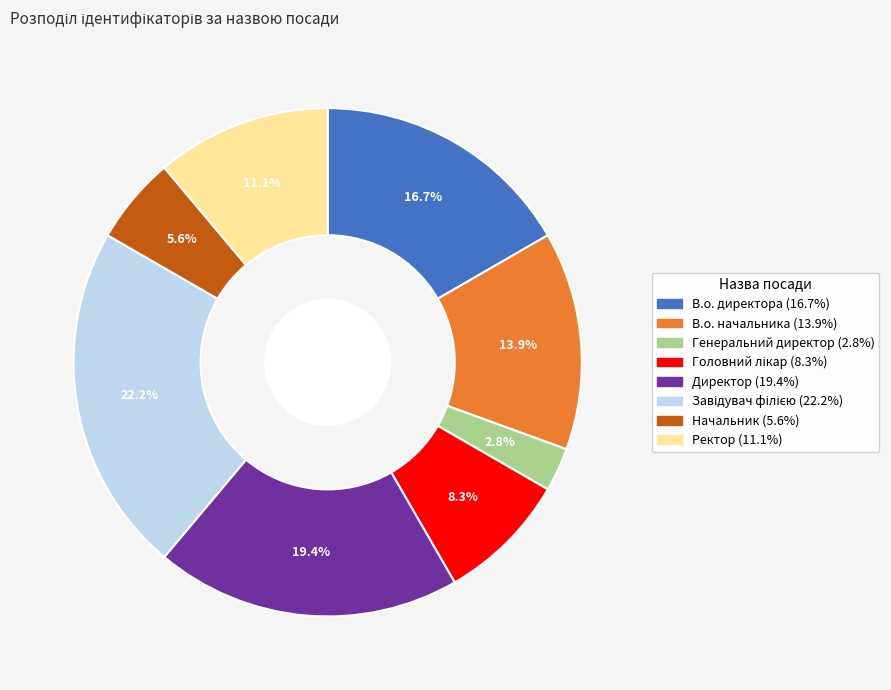

Between Директор and В.о. директора, which is larger?

Директор